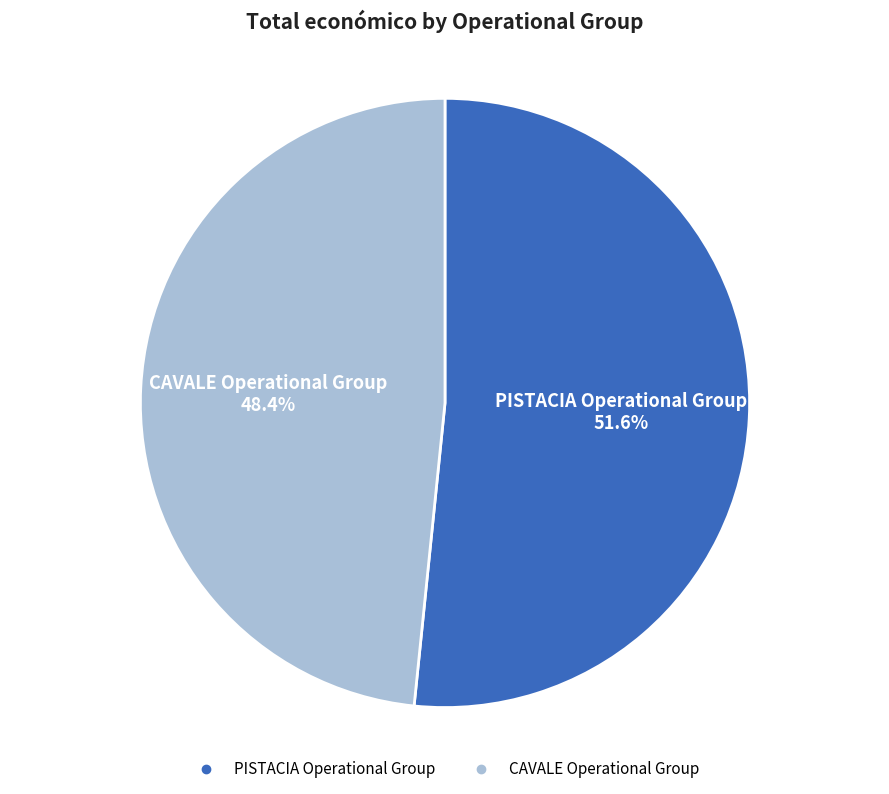

Which category accounts for the majority?

PISTACIA Operational Group